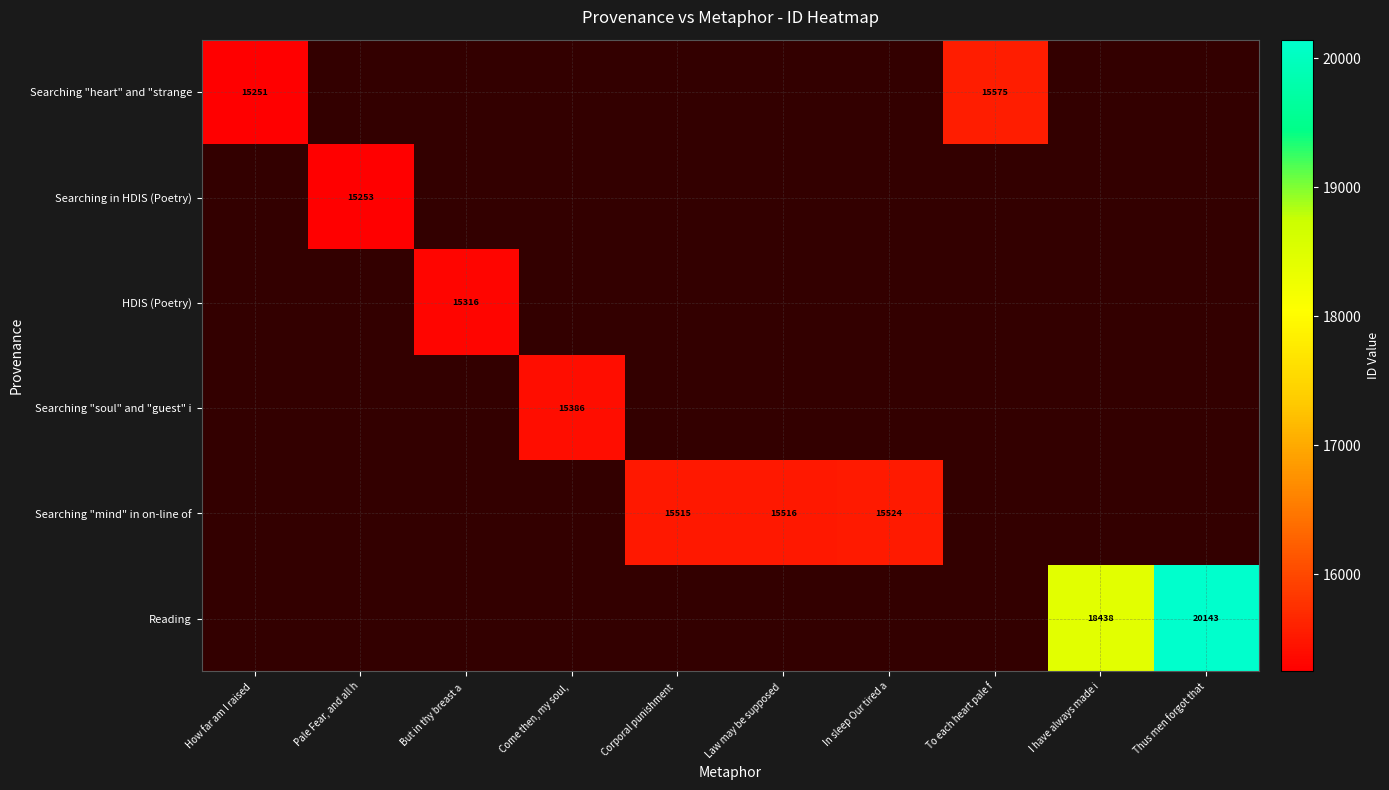

Is it true that Searching "heart" and "strange equals 5945 at To each heart pale f?

False